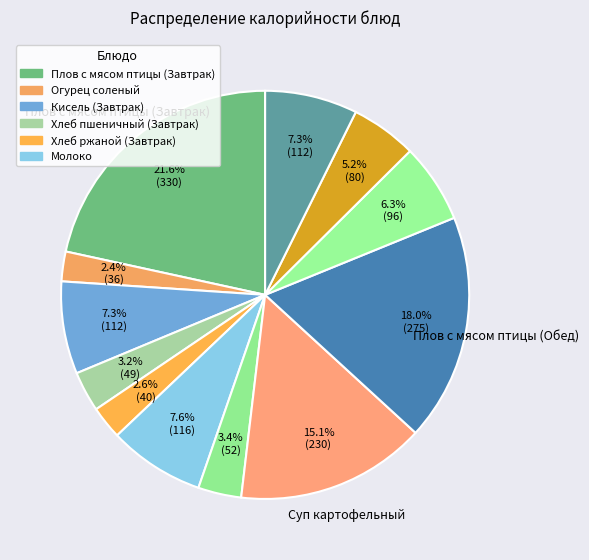

How many slices are in this pie chart?

12